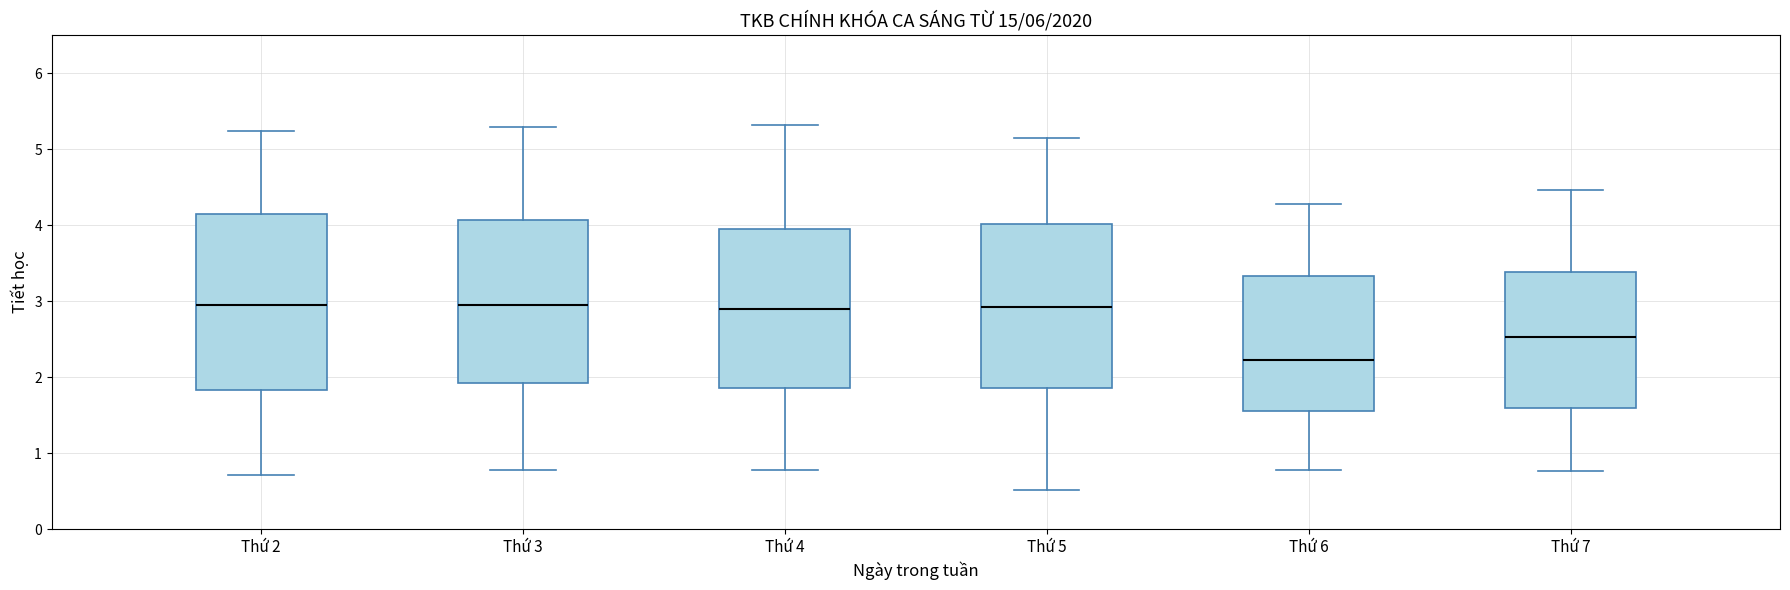

Comparing the boxes themselves (not the whiskers), which one is the tallest?

Thứ 2